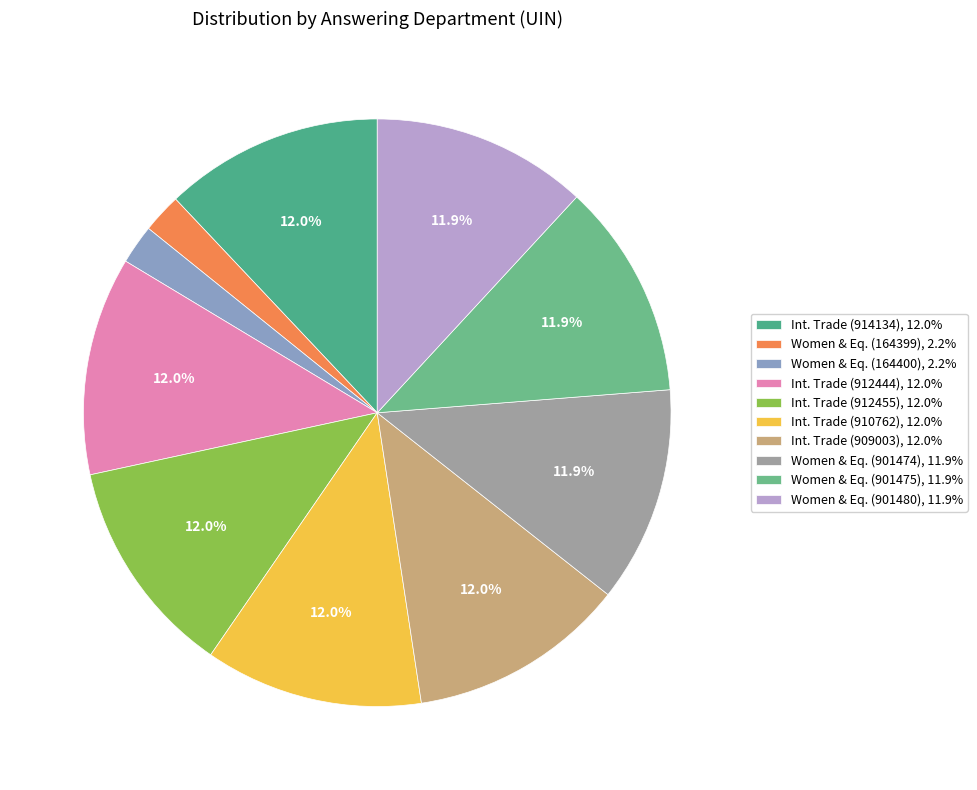

How many slices are in this pie chart?

10